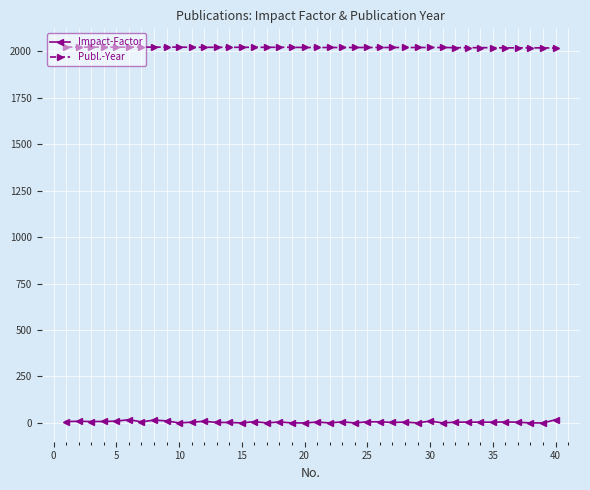

Rank the series by their maximum value, from highest to lowest.

Publ.-Year, Impact-Factor